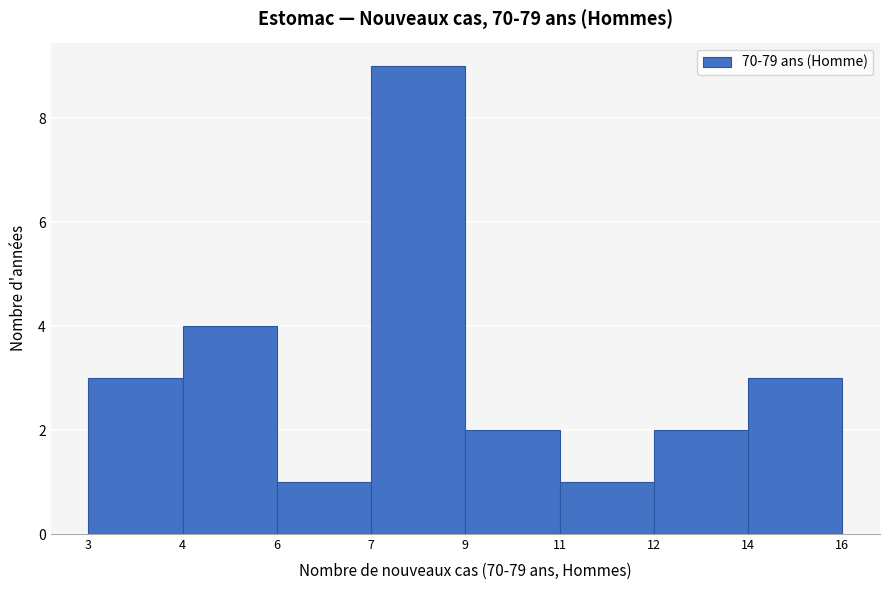

Reading left to right, list all the values displayed in this chart.

3=3	4=4	6=1	7=9	9=2	11=1	12=2	14=3